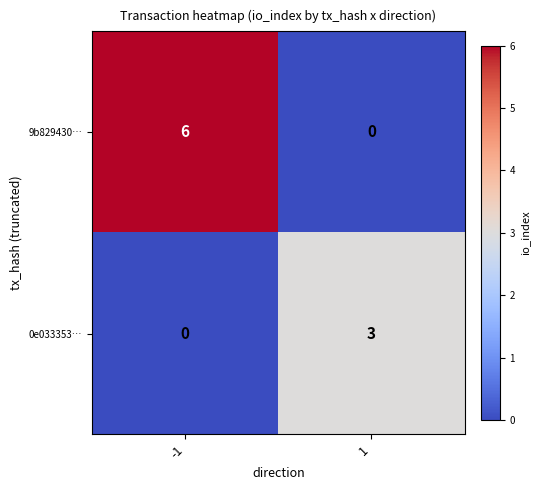

What is the difference between the 0e033353… values at -1 and 1?

3